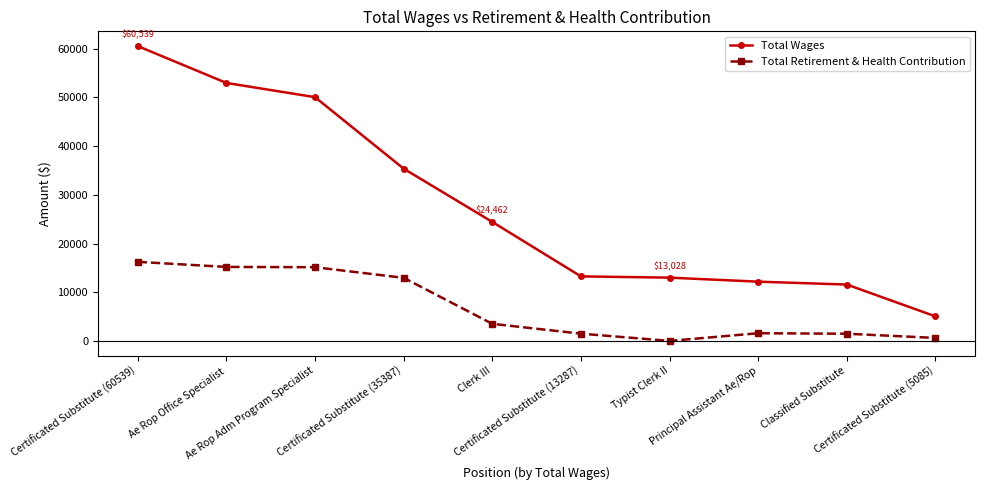

Rank the series by their maximum value, from highest to lowest.

Total Wages, Total Retirement & Health Contribution